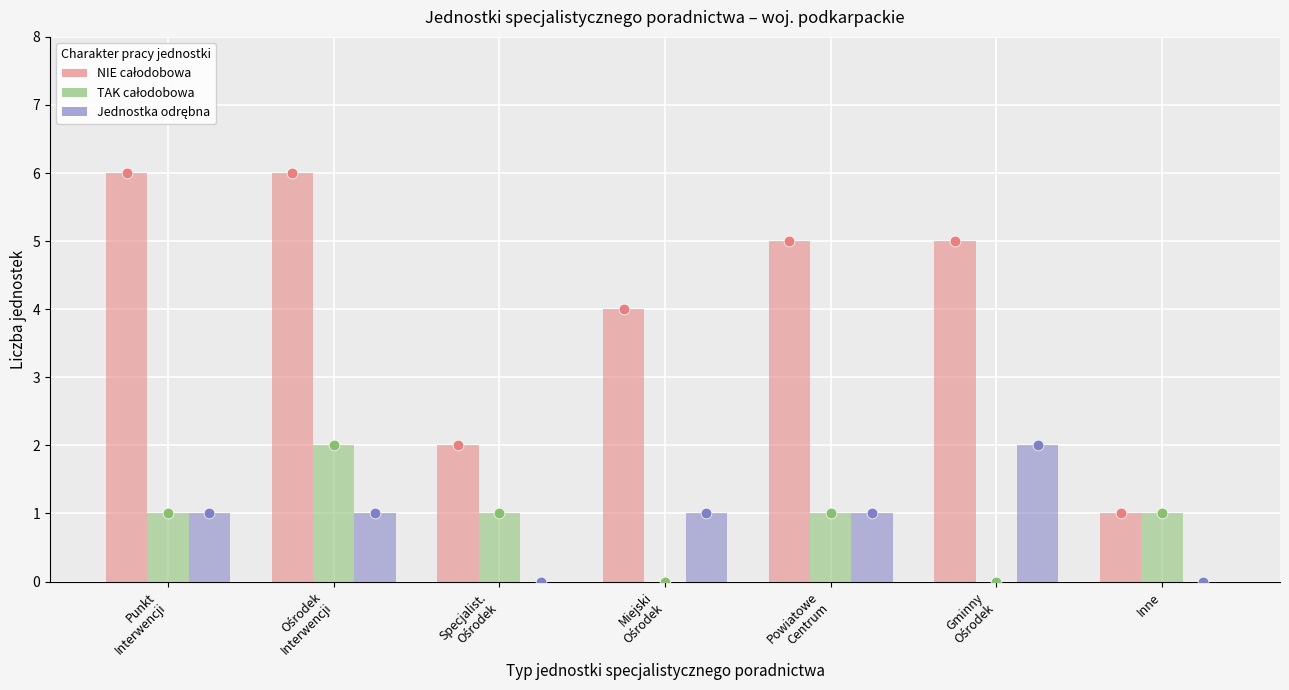

Which series contains the highest Y value?

NIE (nie całodobowa)